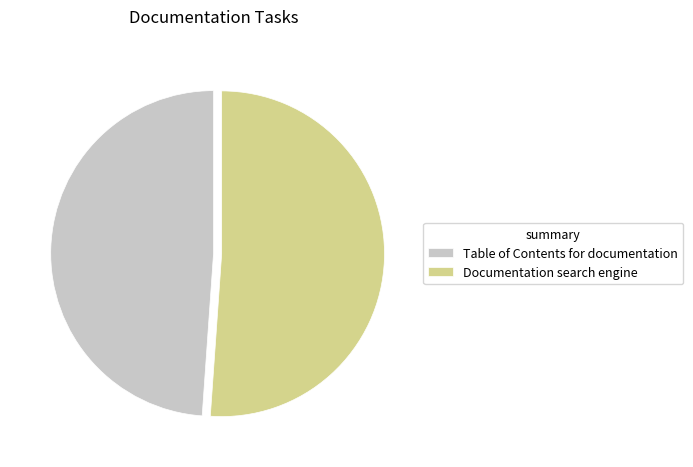

Which slice is the largest?

Documentation search engine